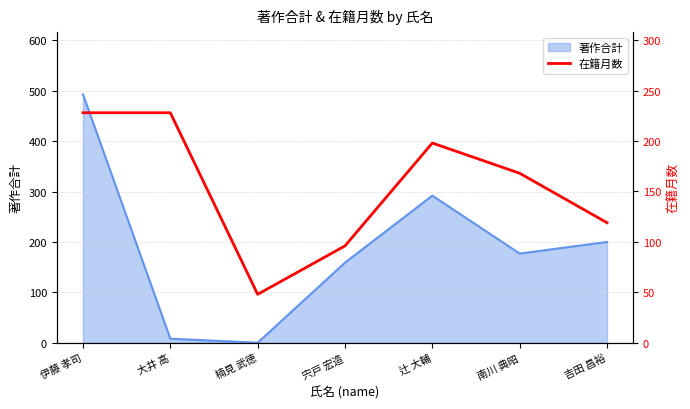

What position from the left is 辻 大輔?

5